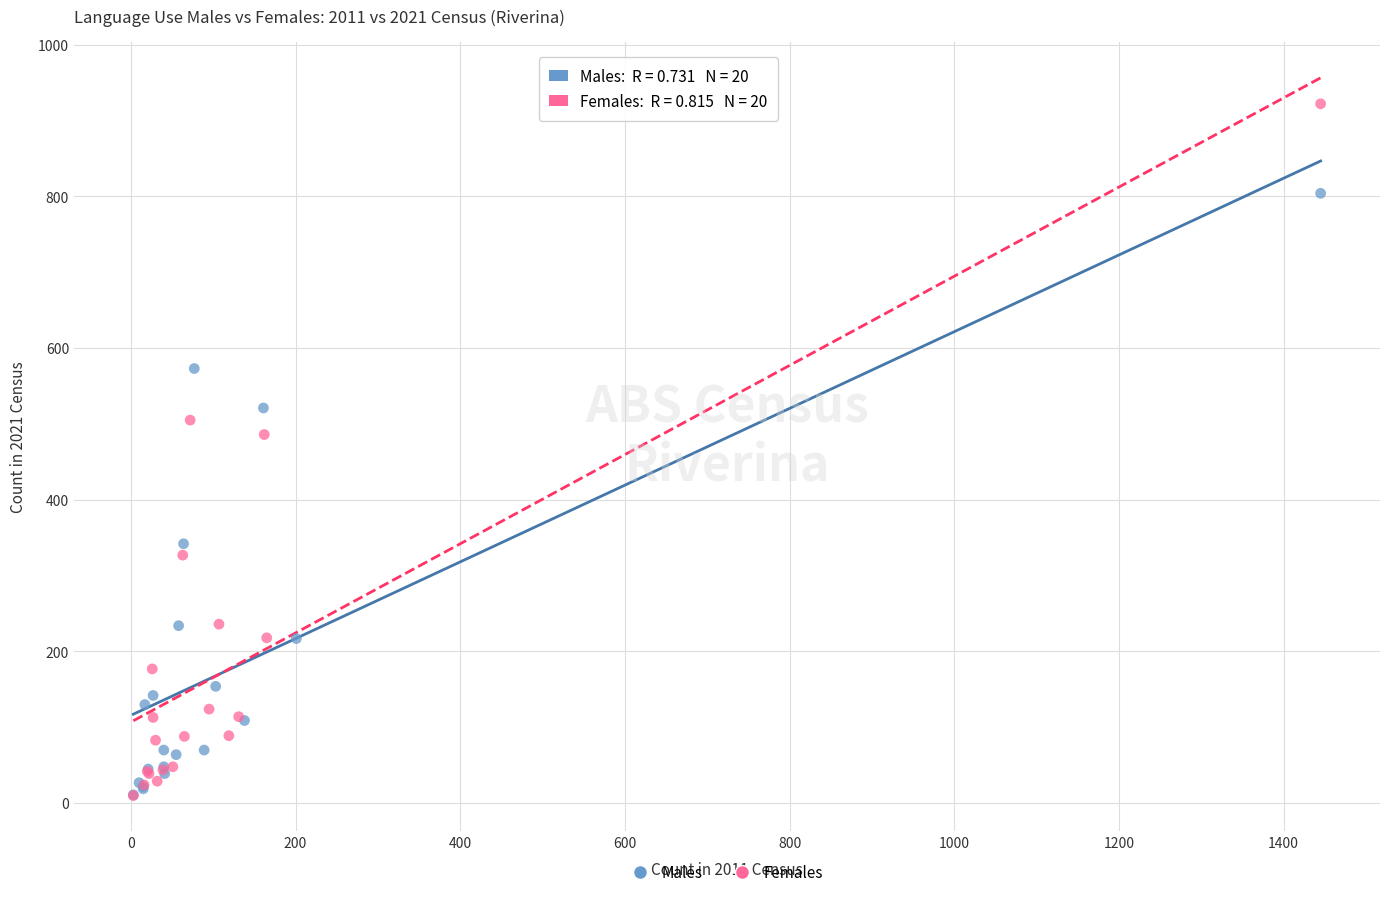

What are all the series names shown in the legend?

Males, Females